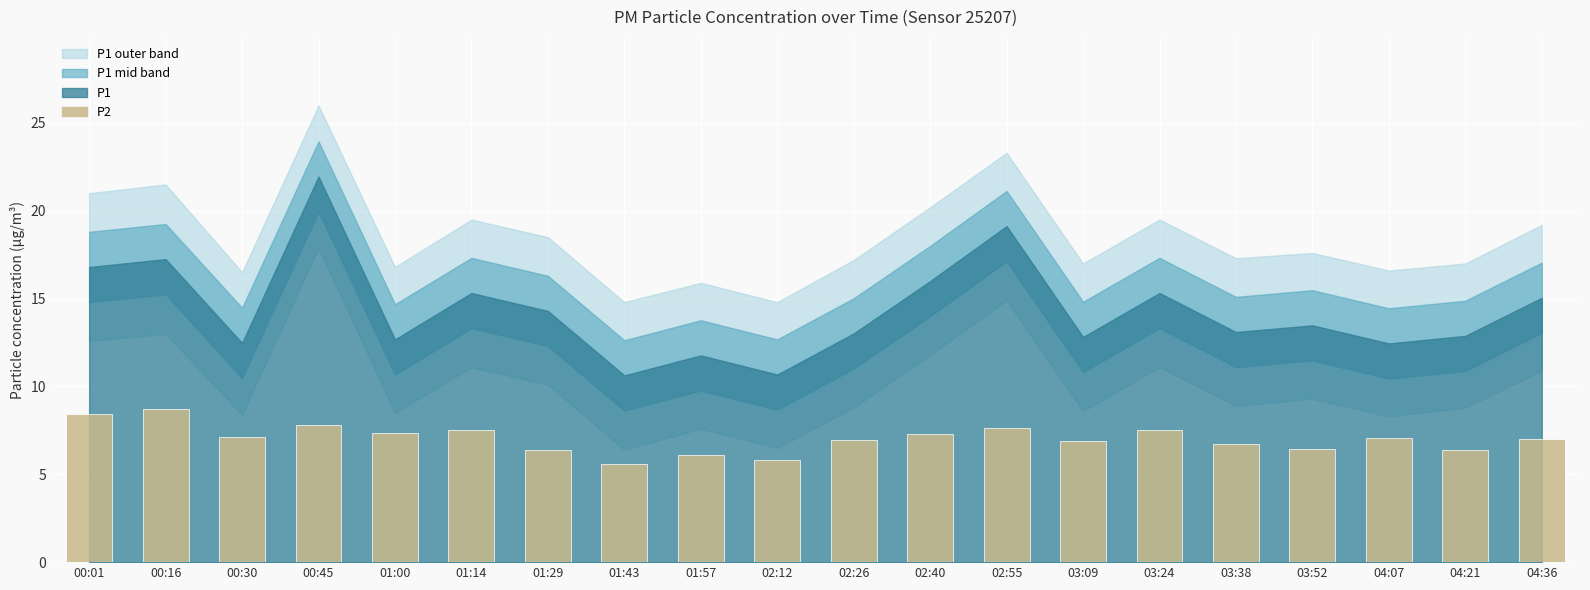

The value at 03:24 is 2.3. True or false?

False